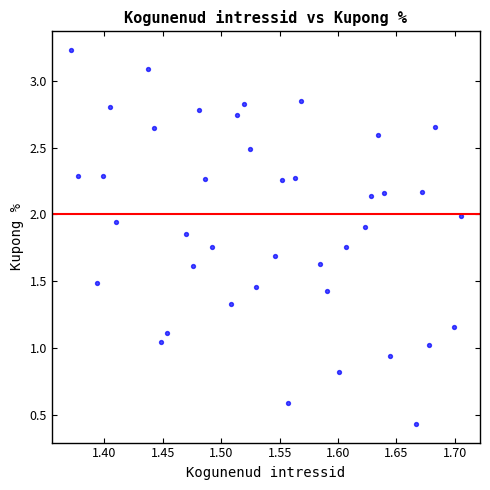

What is the range of X values (max minus min)?

0.3